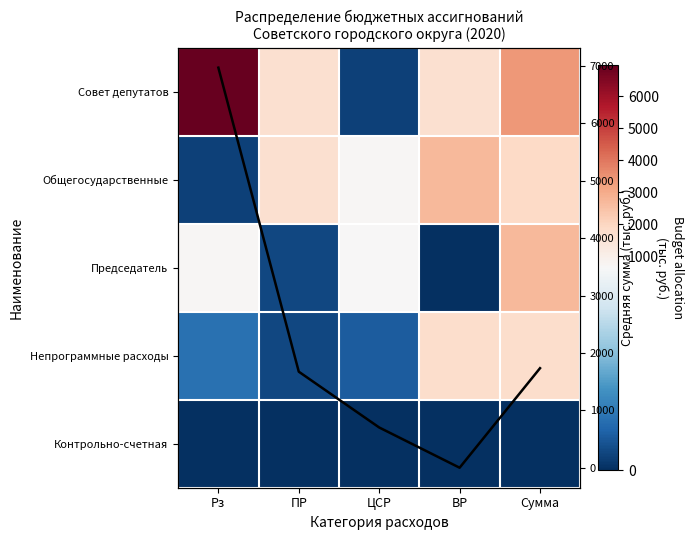

What is the total value across all series at ПР?

5100.1